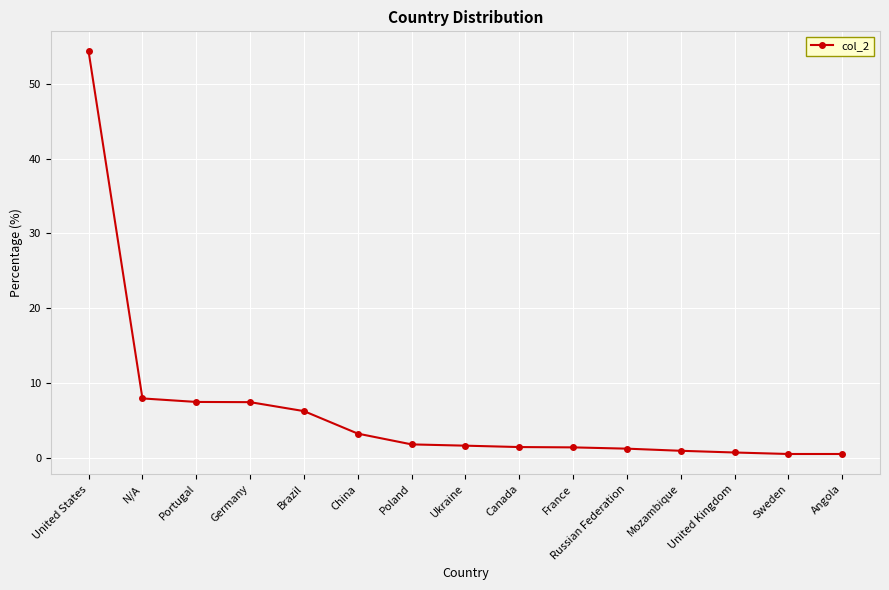

What is the change in value from Brazil to Sweden?

-5.7